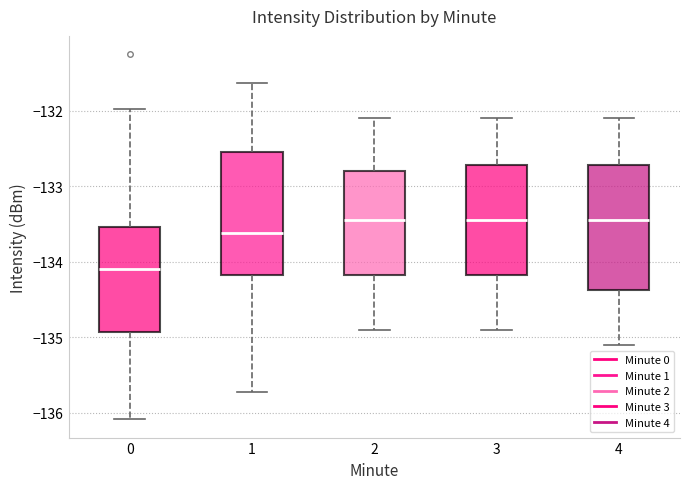

Which box's median line is the lowest?

0